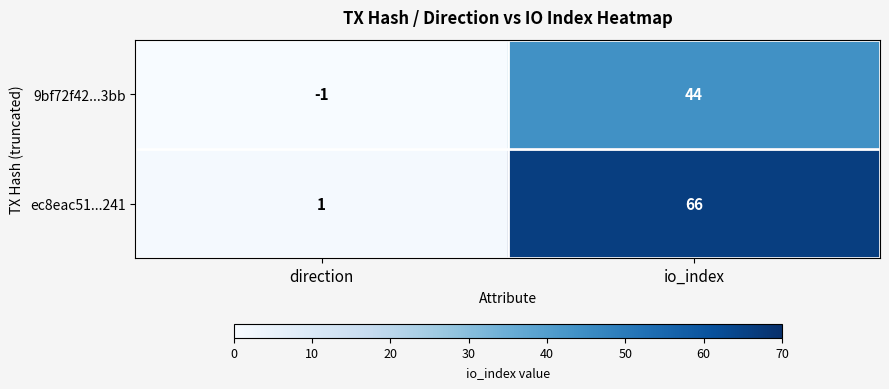

What is the average value of the ec8eac51...241 series?

34